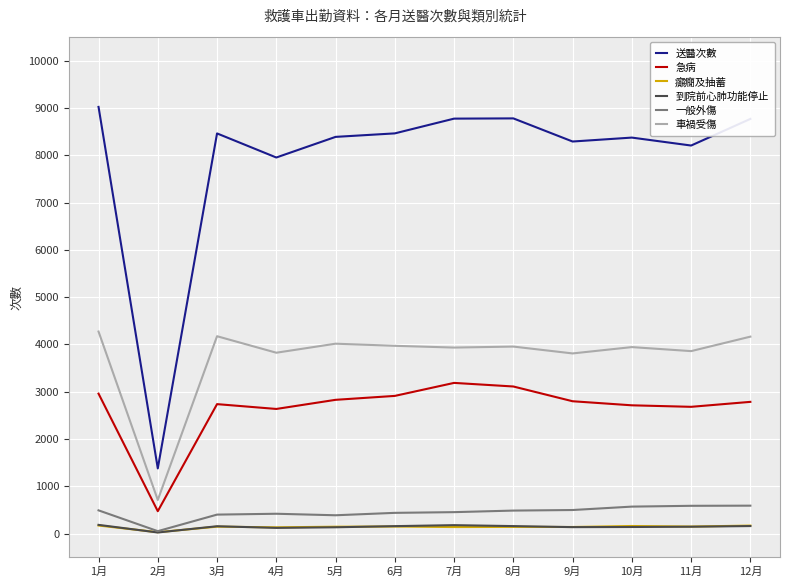

Which series has the widest spread of values?

送醫次數